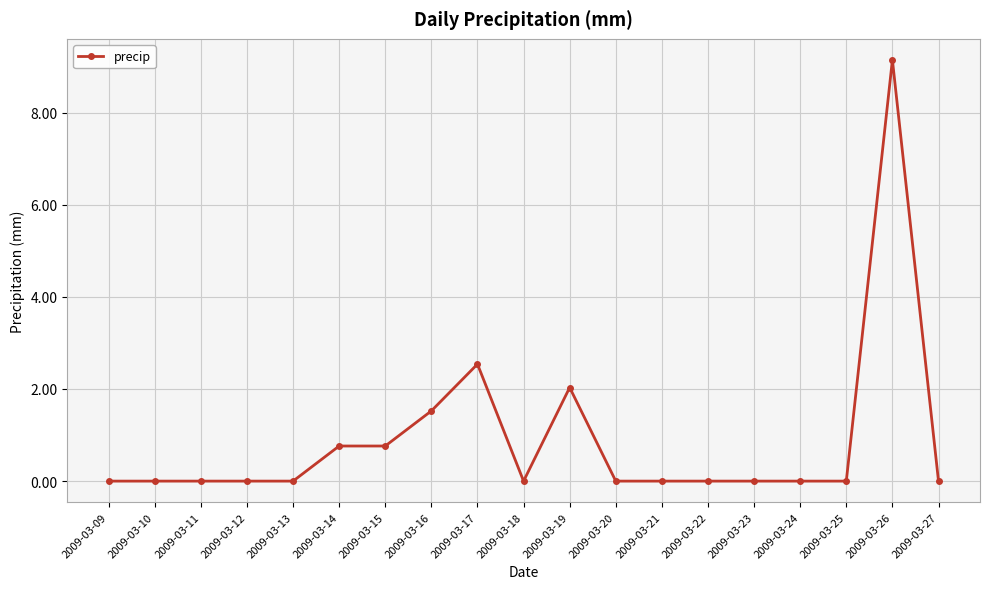

Count the number of data series in this chart.

1